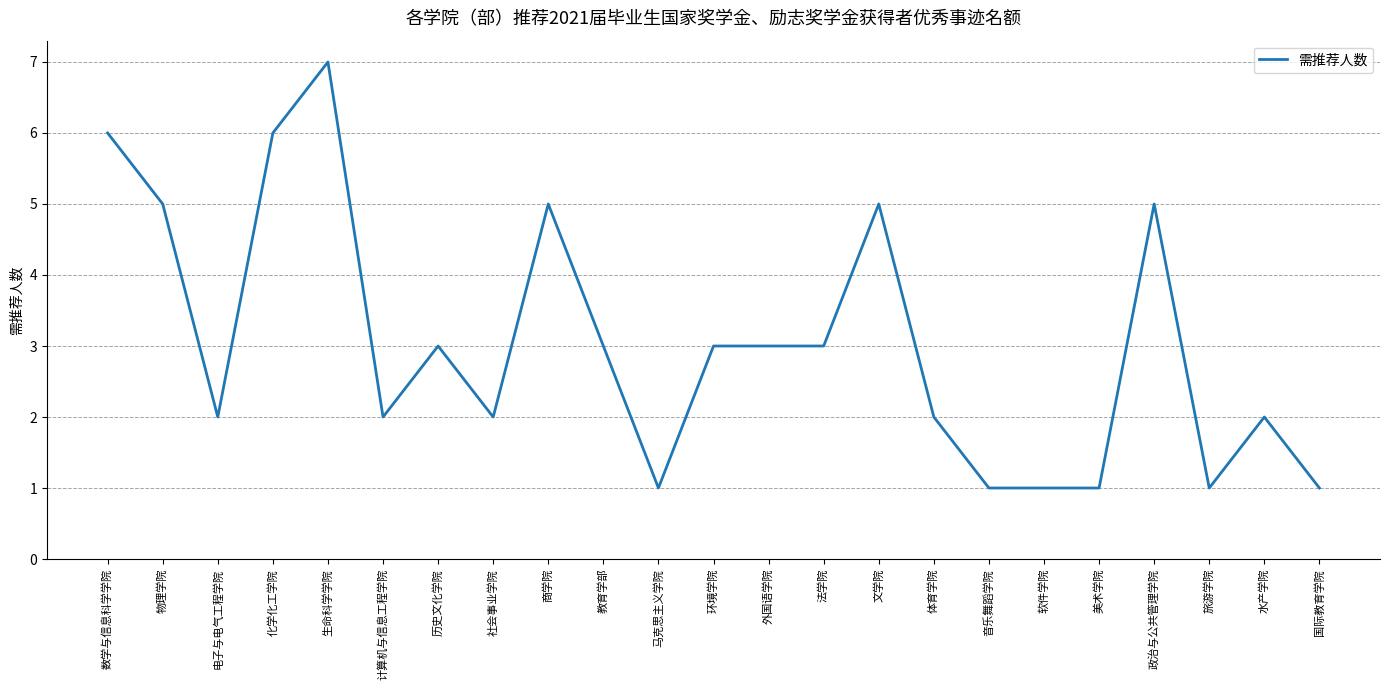

Does the chart have visible grid lines?

Yes